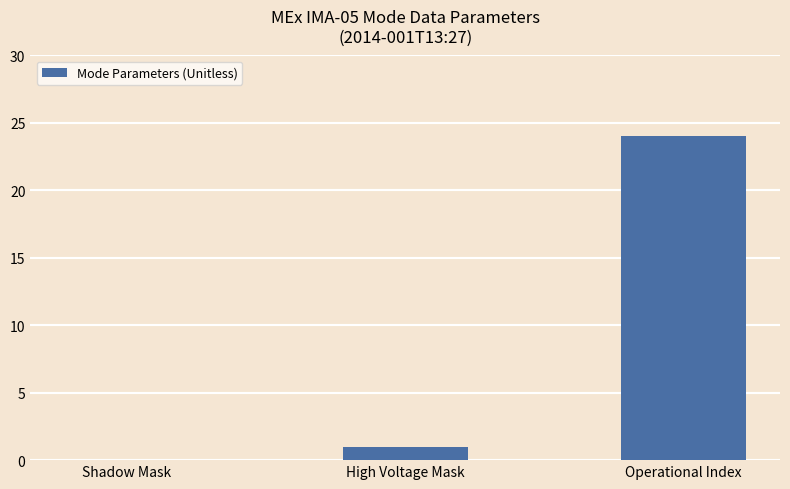

Is it true that the value at Shadow Mask is 0?

True